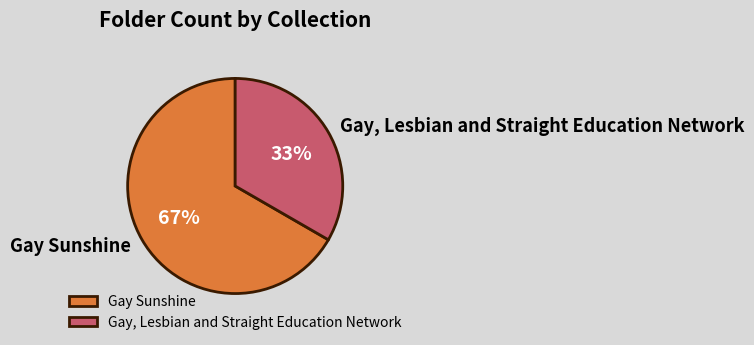

What is the smallest slice in the pie chart?

Gay, Lesbian and Straight Education Network